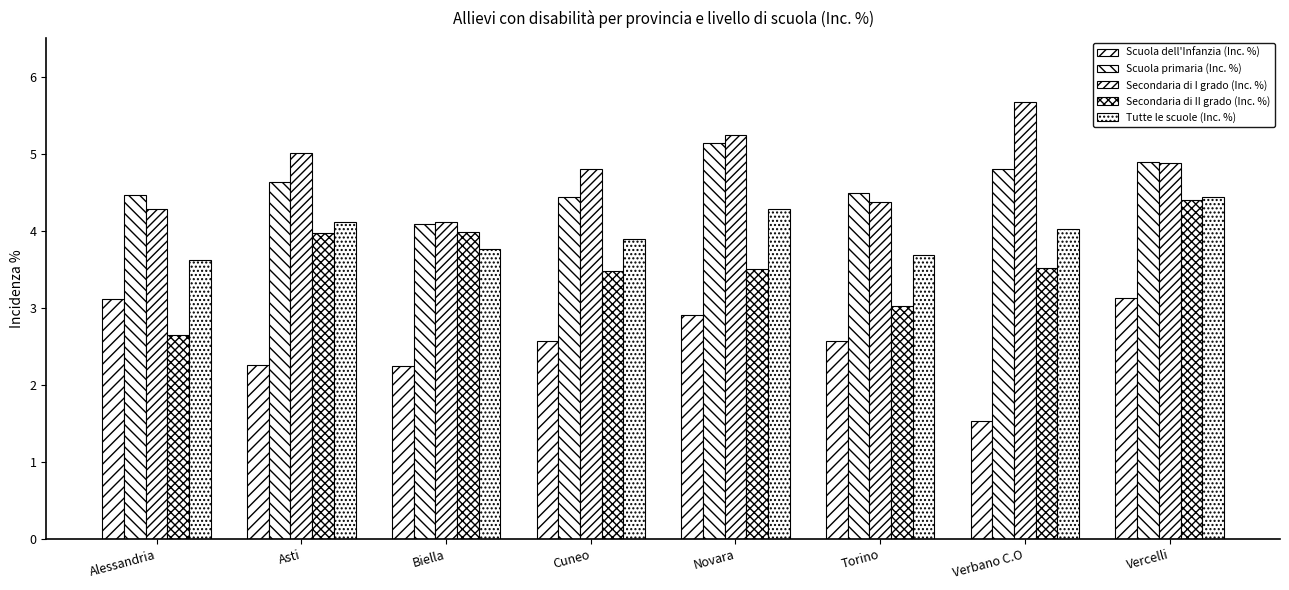

What is the difference between the Scuola dell'Infanzia (Inc. %) values at Cuneo and Novara?

0.3